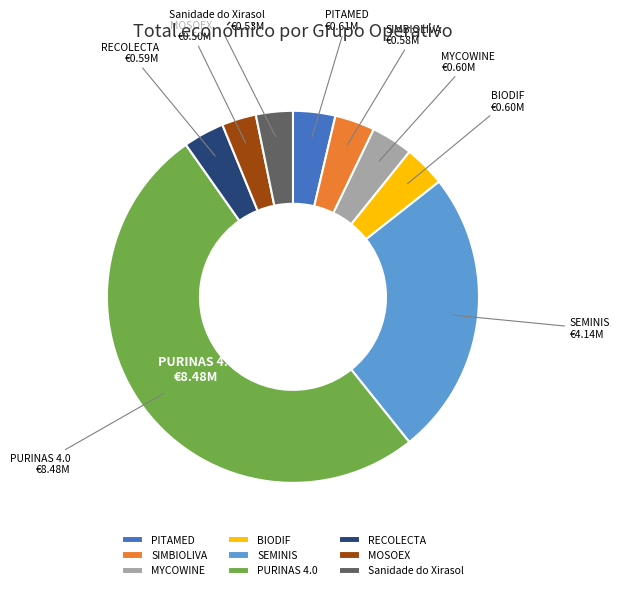

Is it true that MOSOEX is 3% of the pie?

True